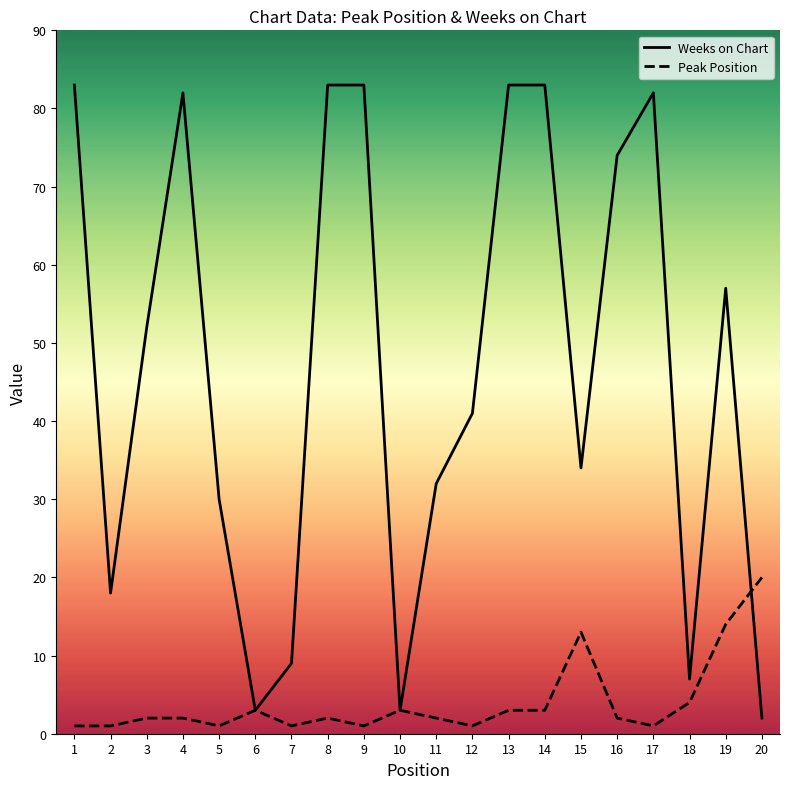

What is the difference between the second highest and second lowest values in the Weeks on Chart series?

80